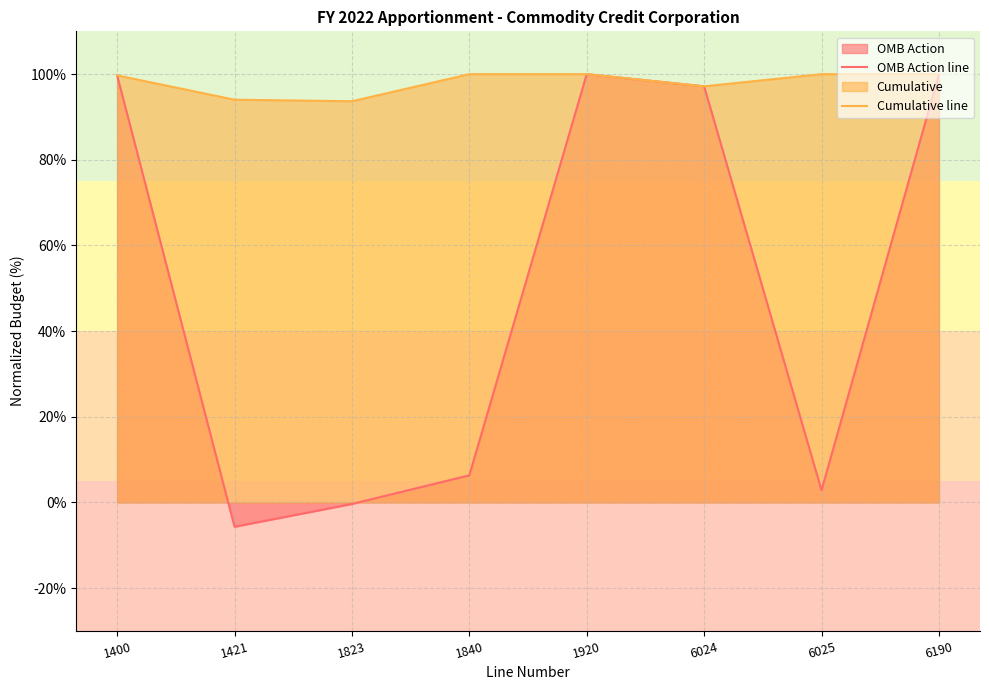

Which series has the widest spread of values?

OMB Action line